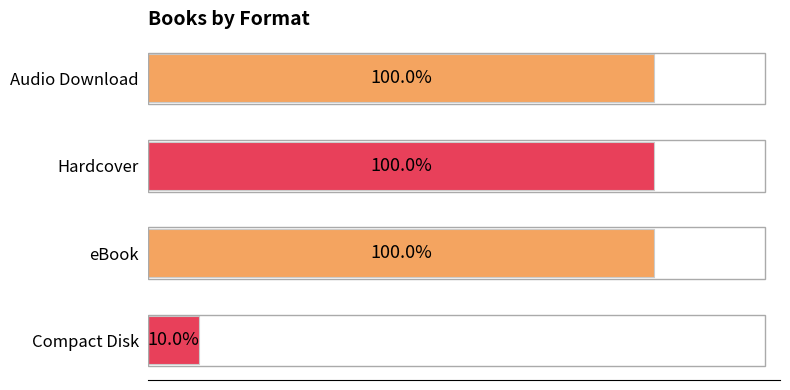

How many categories are shown in the chart?

4